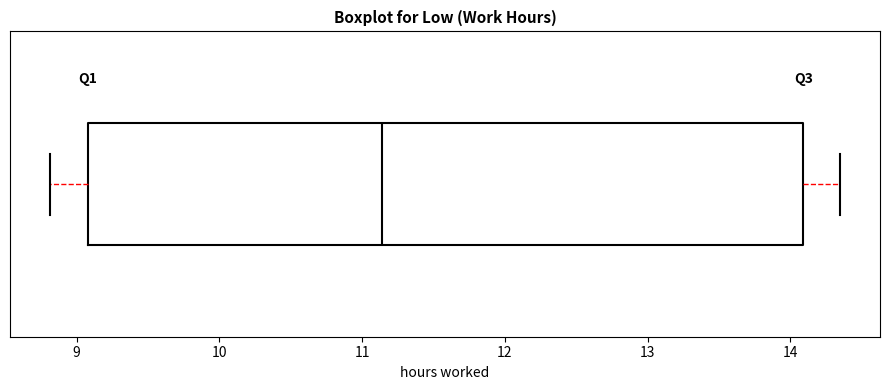

Where does the left whisker of the box end on the x-axis? The values are not printed on the chart, so give them approximately, as read against the axis.

8.8